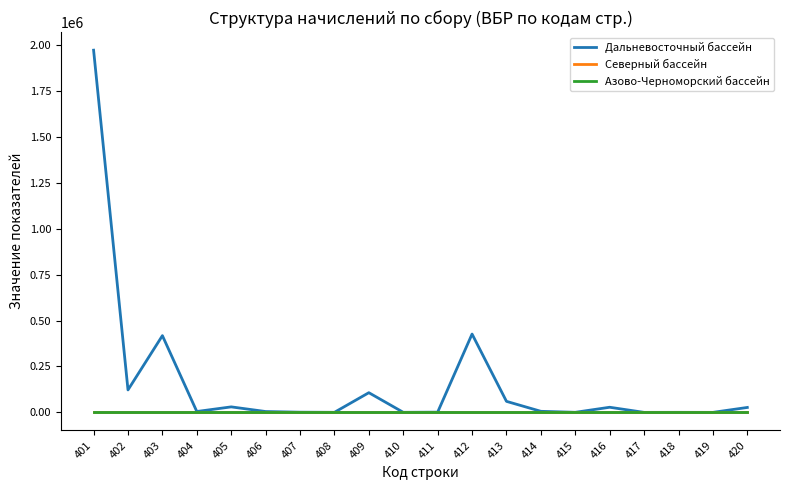

Is it true that Азово-Черноморский бассейн equals 540 at 413?

True